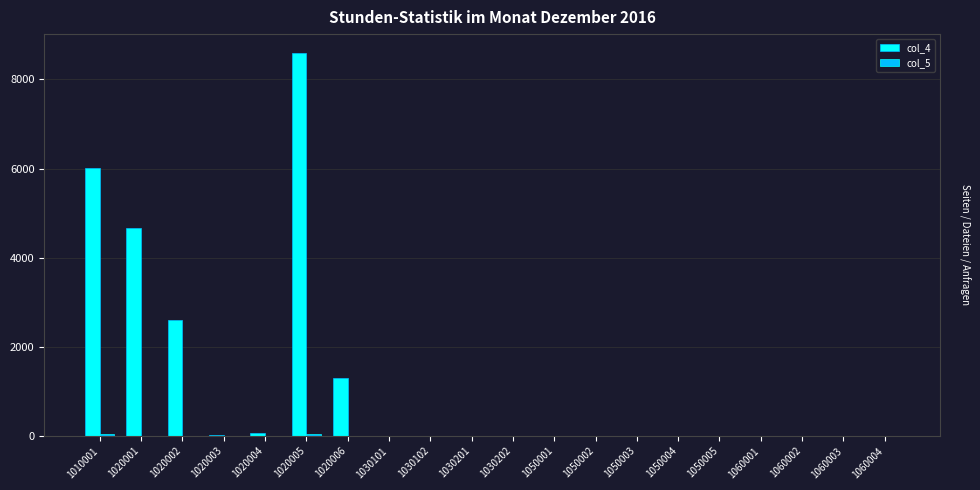

The value of col_4 at 1050005 is 0. True or false?

True